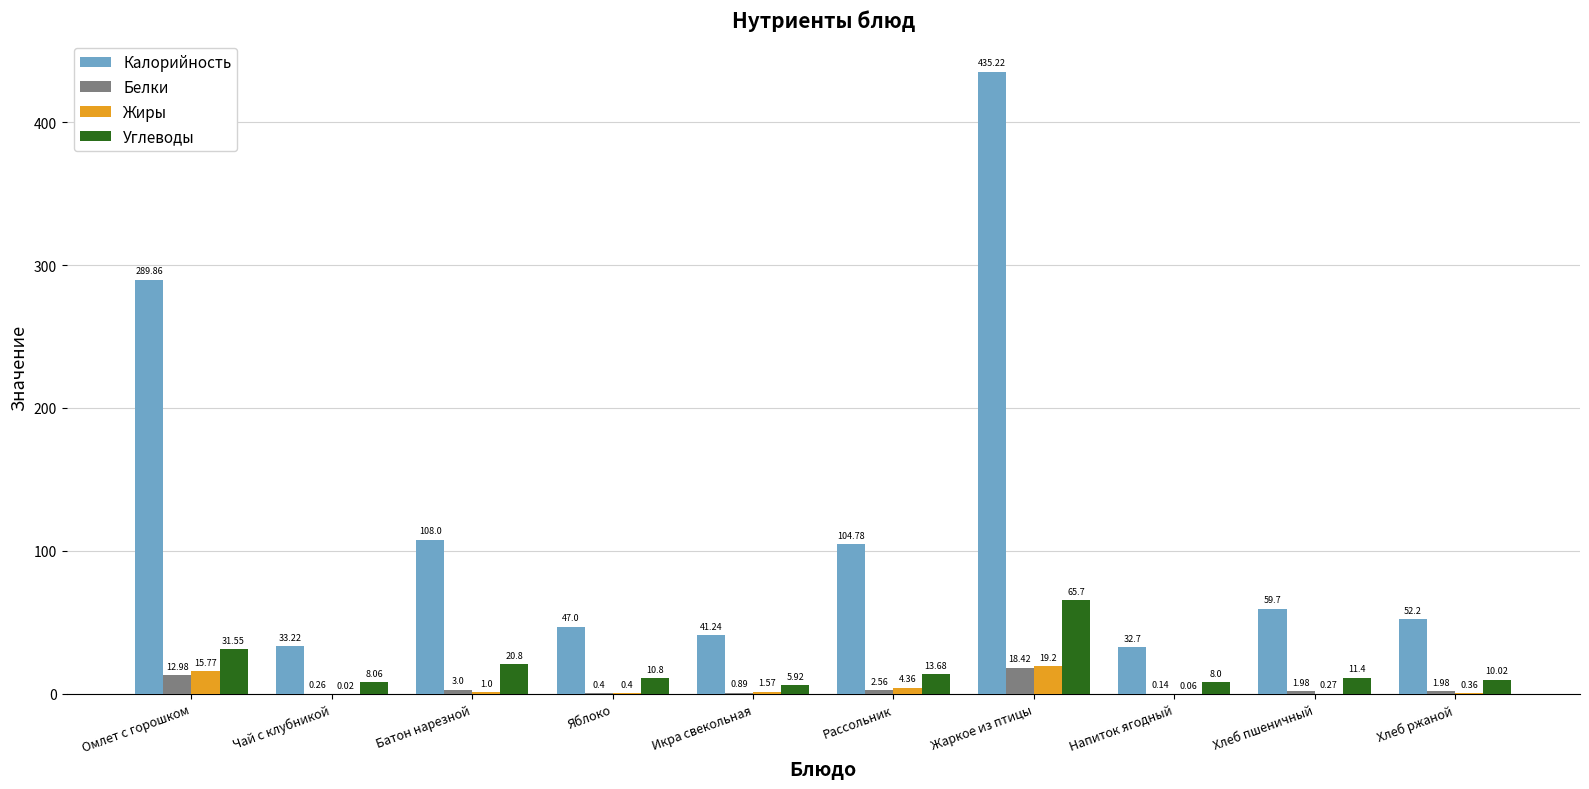

At which label does Белки first exceed 1?

Омлет с горошком